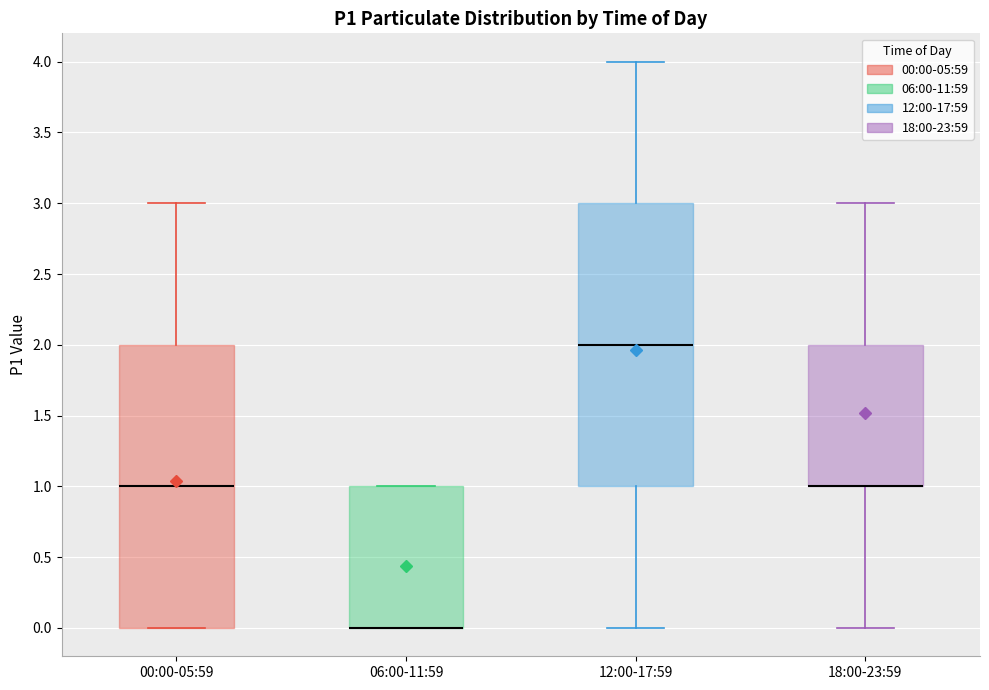

Where does the lower whisker of the box for 18:00-23:59 end on the y-axis? The values are not printed on the chart, so give them approximately, as read against the axis.

0